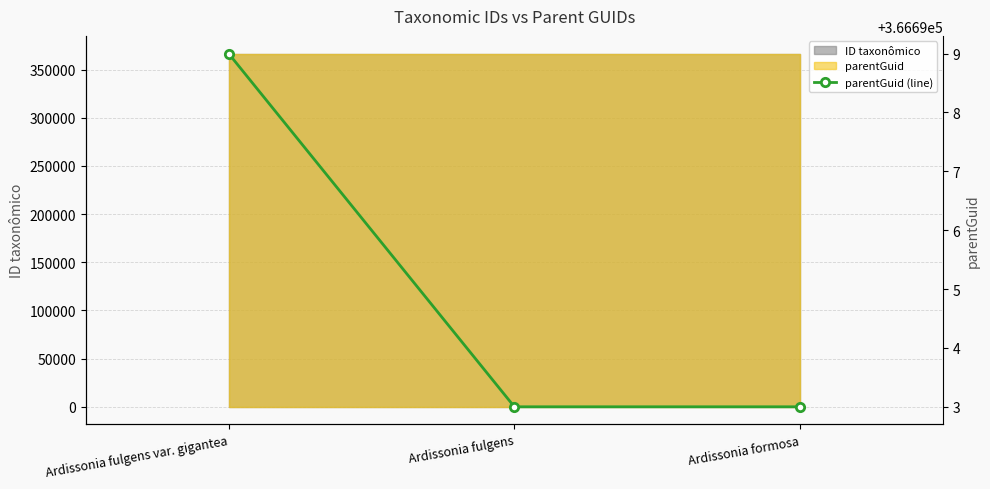

At which label is the value closest to 366696?

Ardissonia fulgens var. gigantea